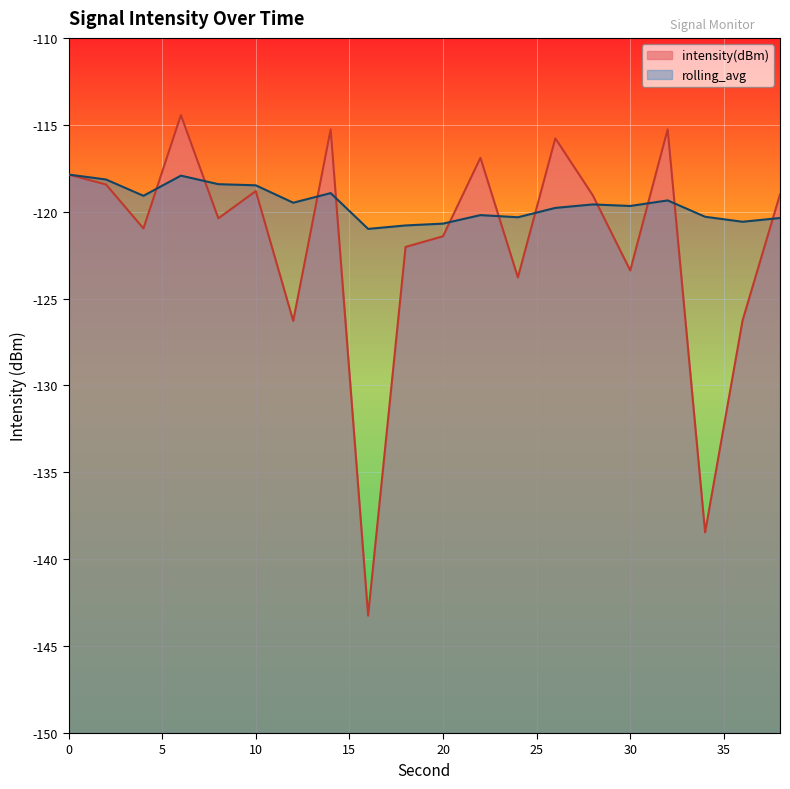

Reading left to right, extract all data points from this chart.

intensity(dBm): -117.9	-118.4	-121.0	-114.4	-120.4	-118.8	-126.3	-115.3	-143.2	-122.0	-121.4	-116.9	-123.8	-115.8	-119.1	-123.4	-115.3	-138.5	-126.3	-119.0
rolling_avg: -117.9	-118.1	-119.1	-117.9	-118.4	-118.5	-119.5	-118.9	-121.0	-120.8	-120.7	-120.2	-120.3	-119.8	-119.6	-119.7	-119.4	-120.3	-120.6	-120.4